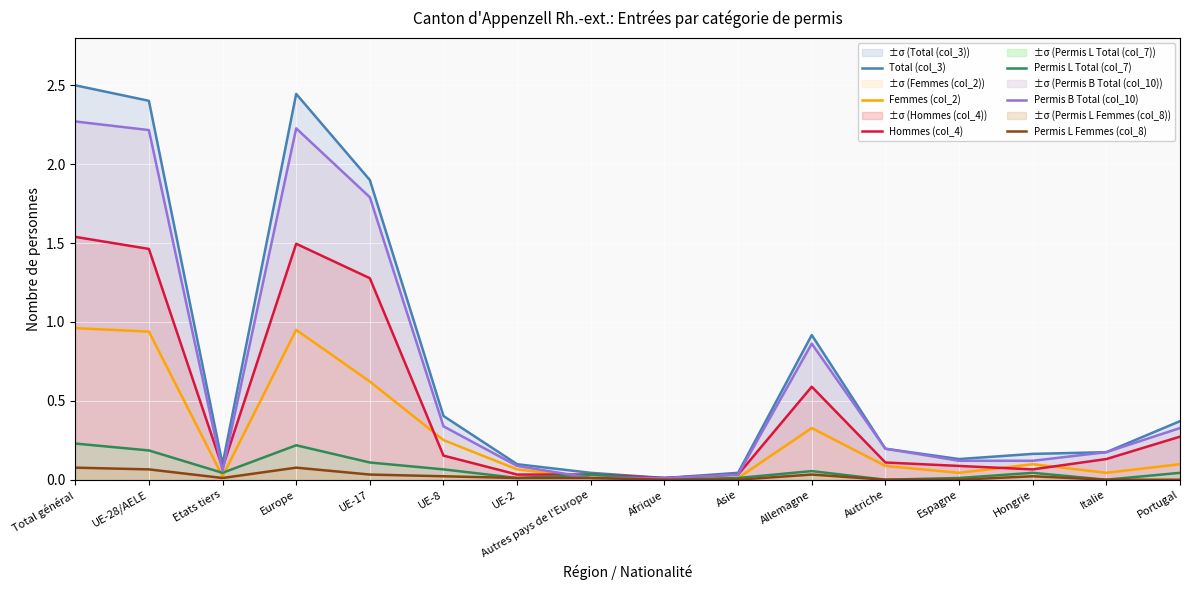

How many values in Femmes (col_2) are above zero?

15